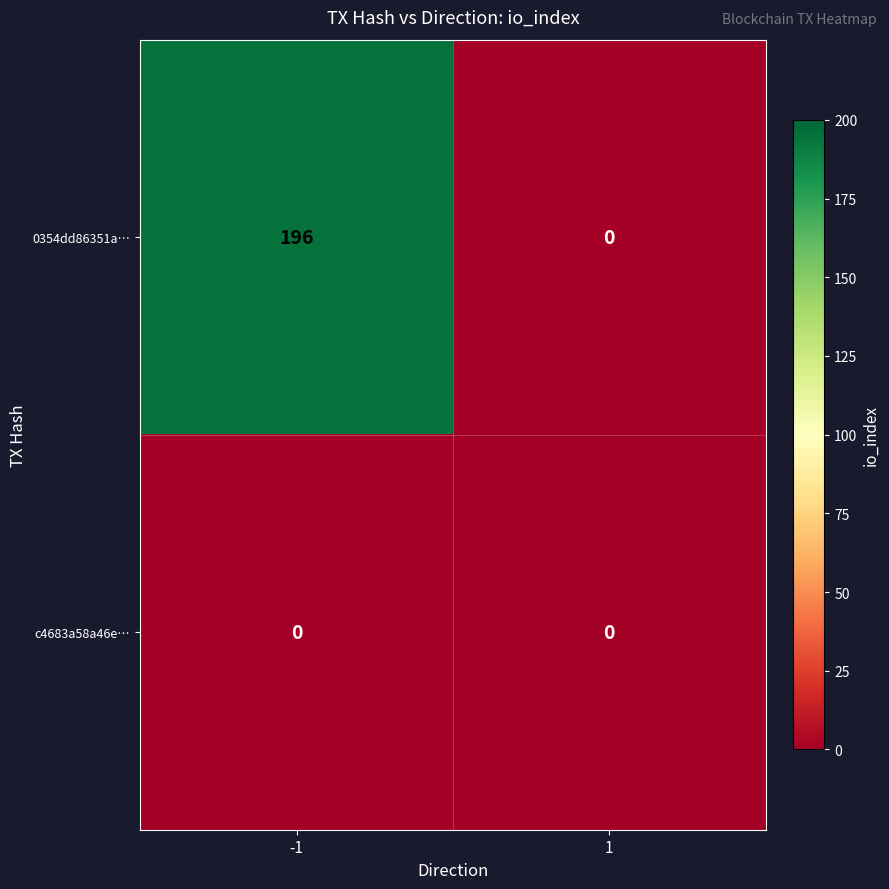

Count the number of data series in this chart.

2